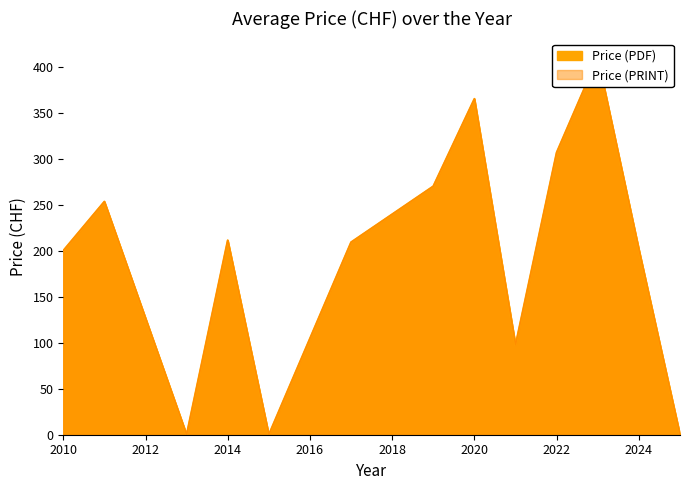

Which series has the widest spread of values?

Price (PDF)